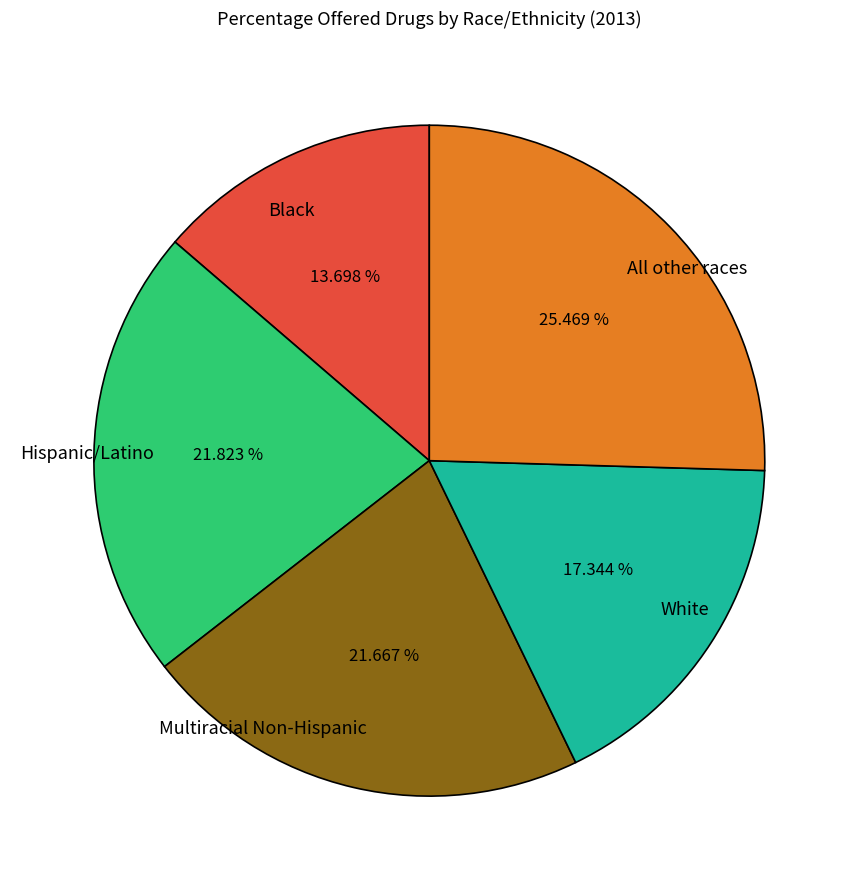

What portion of the pie excludes Multiracial Non-Hispanic?

78.3%